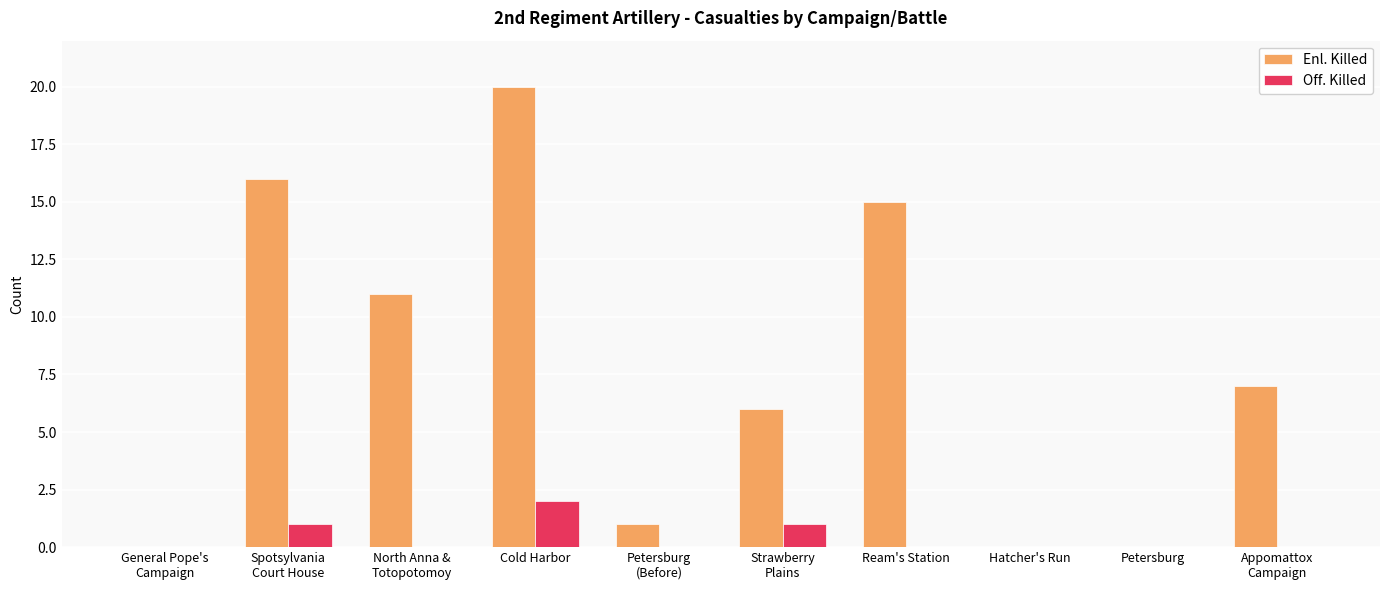

How many data points does each series have?

10